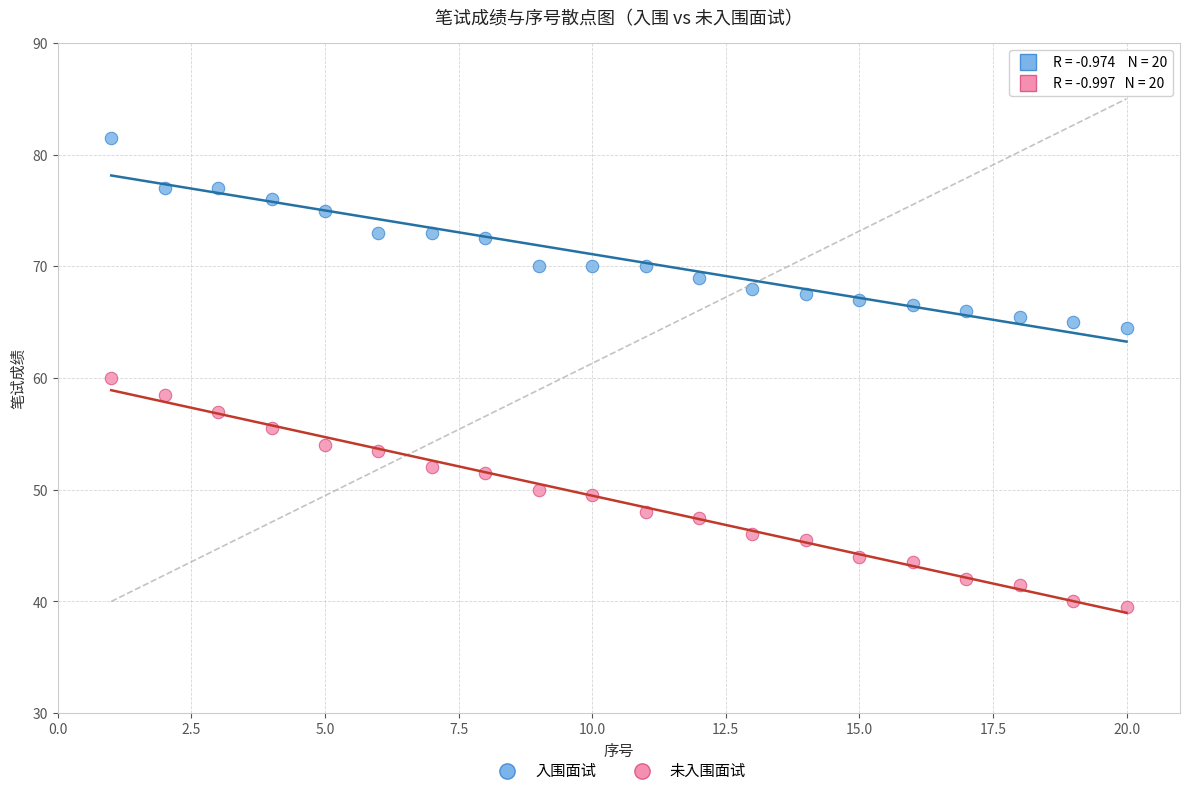

Which series reaches the minimum Y coordinate?

未入围面试